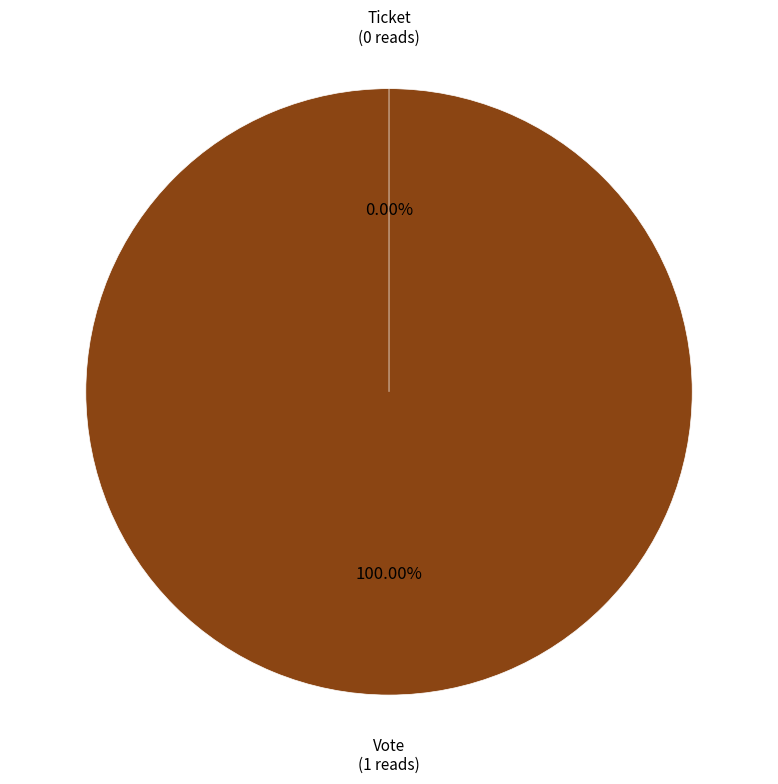

Rank the categories by value from lowest to highest.

Ticket, Vote